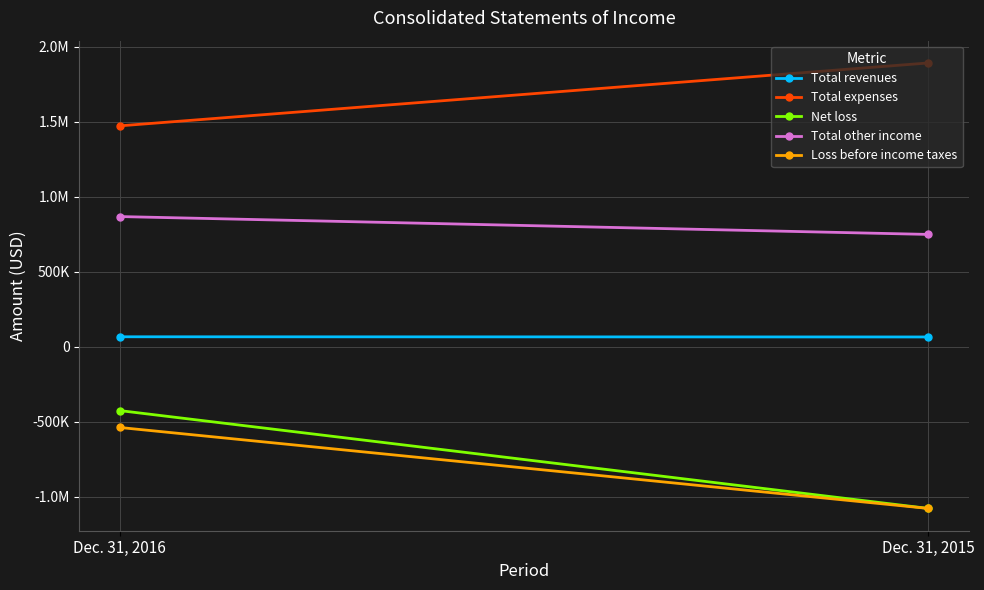

Rank the categories by Total revenues value from highest to lowest.

Dec. 31, 2016, Dec. 31, 2015